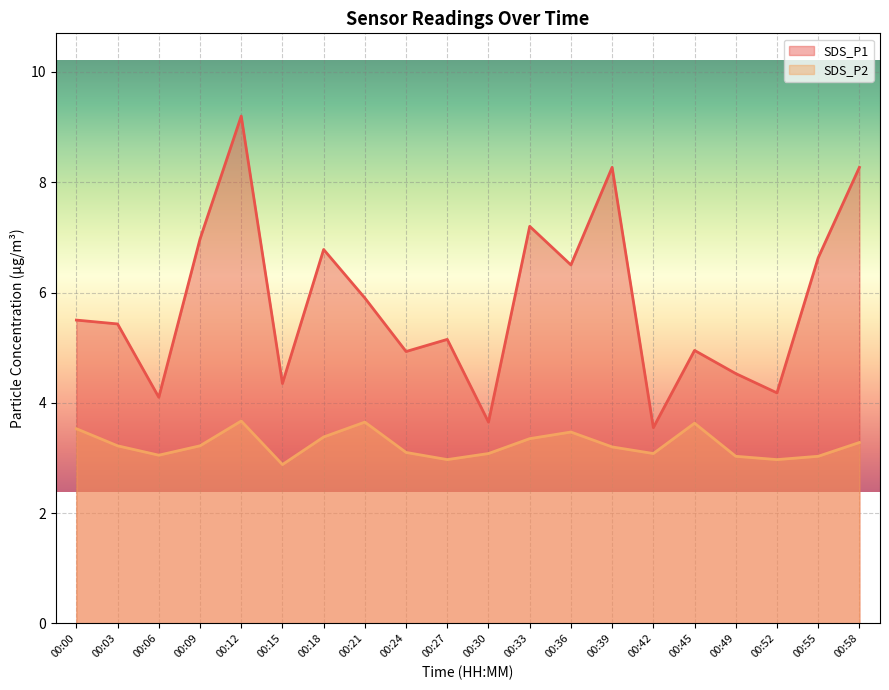

What is the value of the SDS_P1 point at the 18th from the left?

4.2